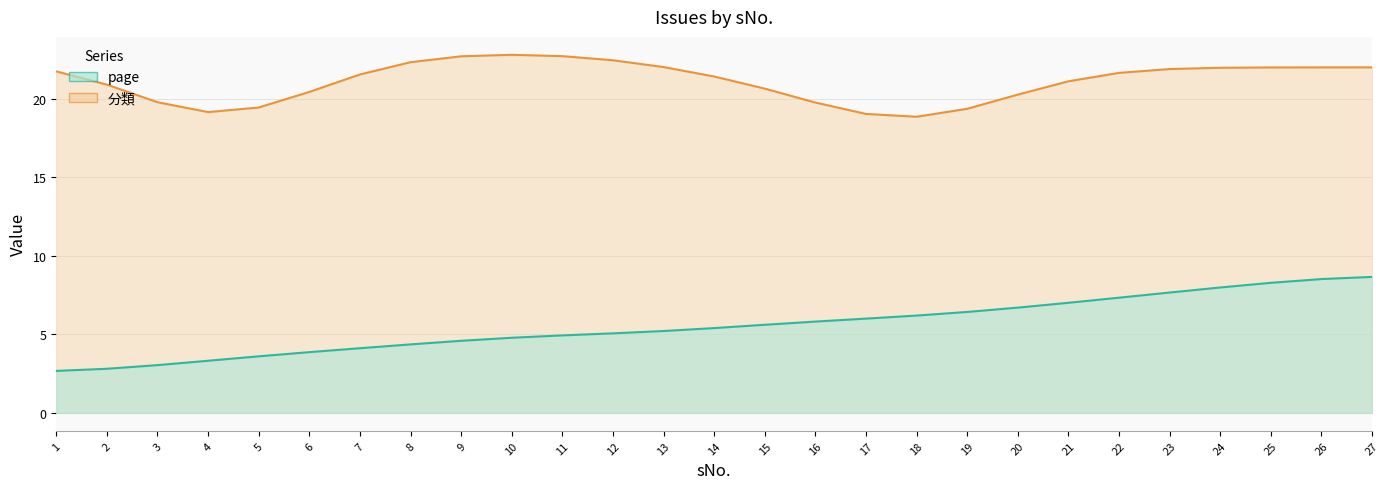

What is the greatest value displayed?

8.7